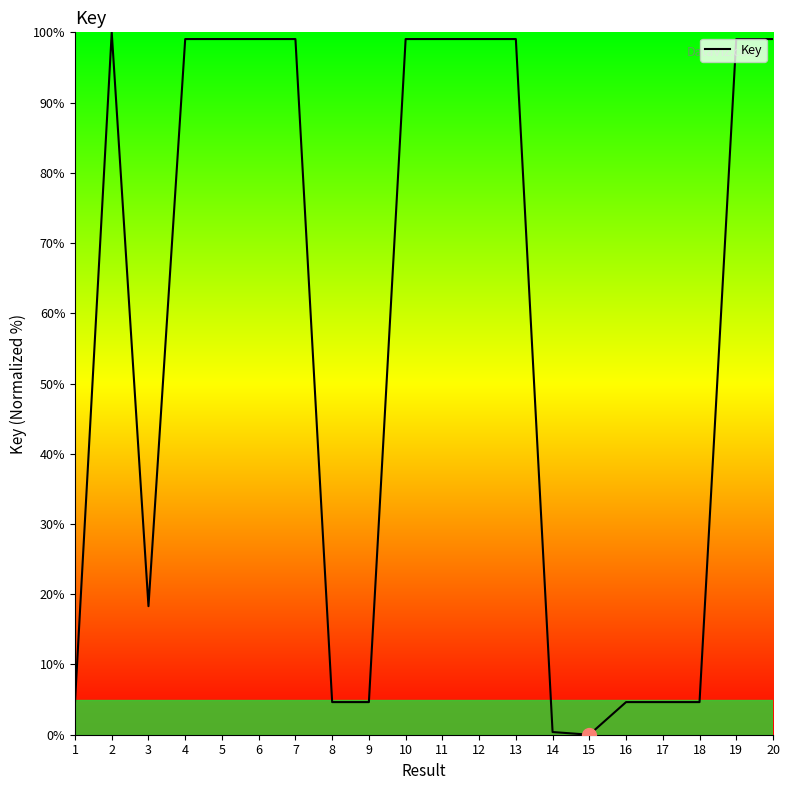

What is the sum of the values at 15 and 17?

4.6